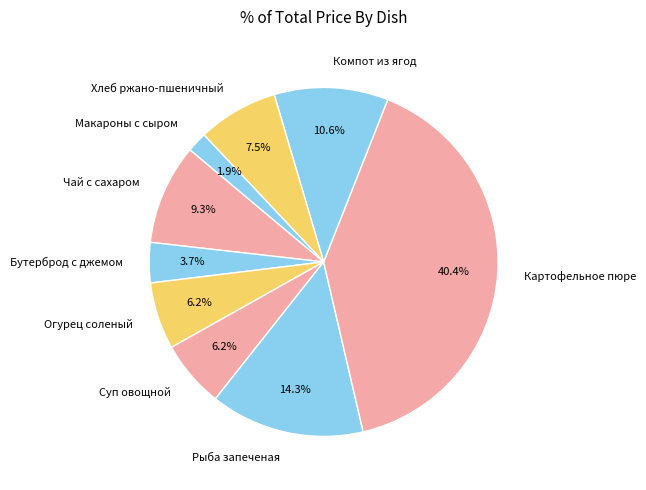

Is there any slice that represents more than half of the pie?

No